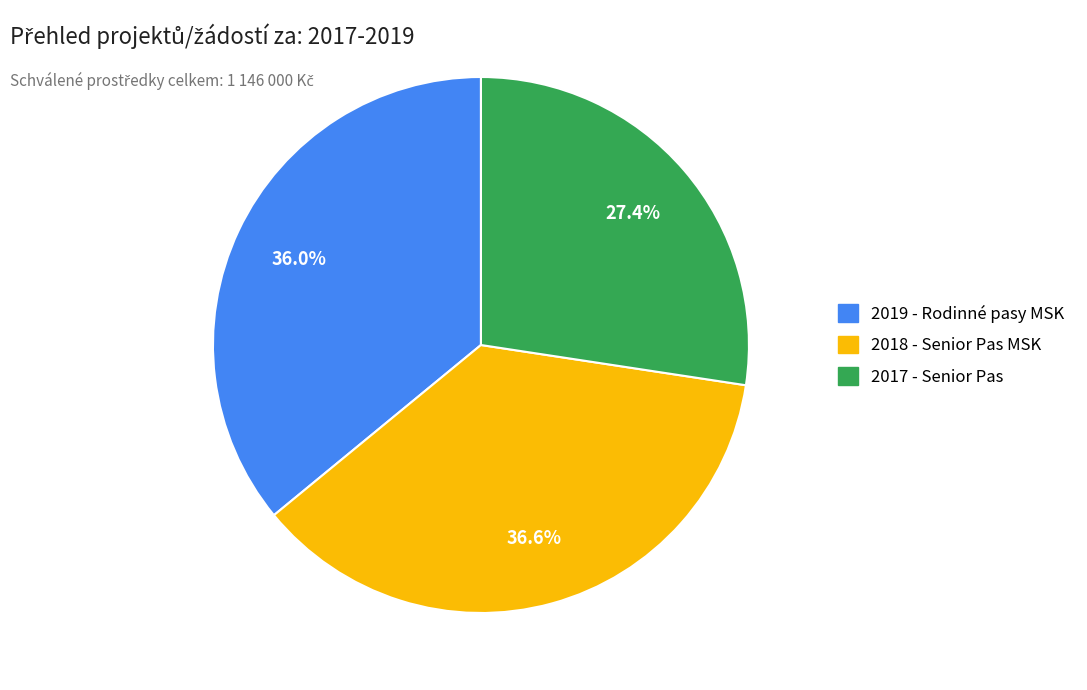

What is the ratio of the value at 2018 - Senior Pas MSK to the value at 2019 - Rodinné pasy MSK?

1.0